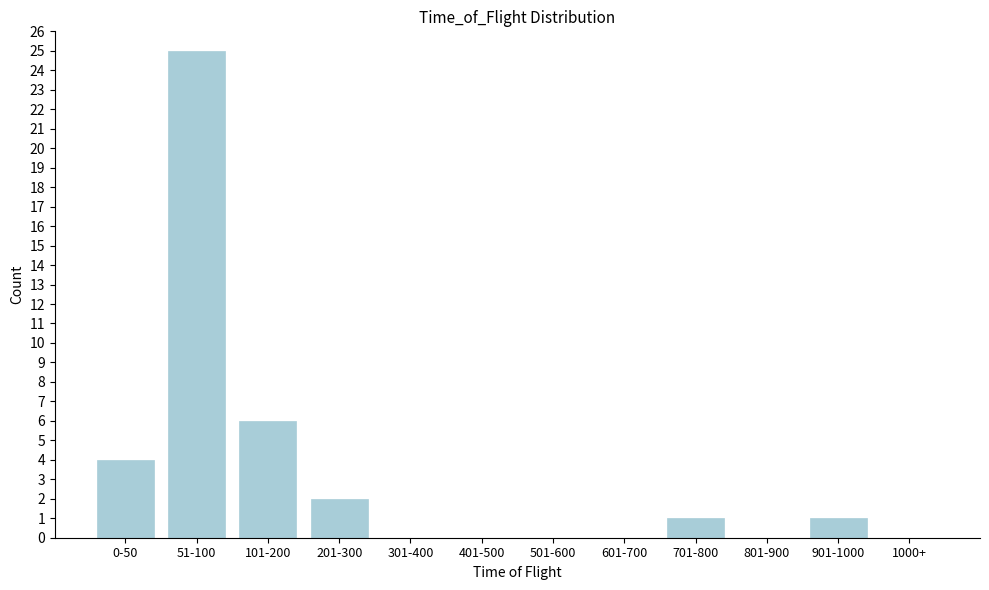

Reading left to right, transcribe all the data shown in this chart.

0-50=4	51-100=25	101-200=6	201-300=2	301-400=0	401-500=0	501-600=0	601-700=0	701-800=1	801-900=0	901-1000=1	1000+=0